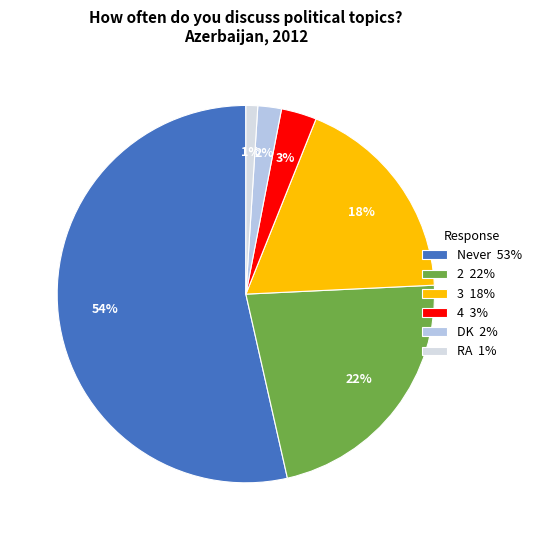

Is the sum of RA 1% and DK 2% greater than half?

No